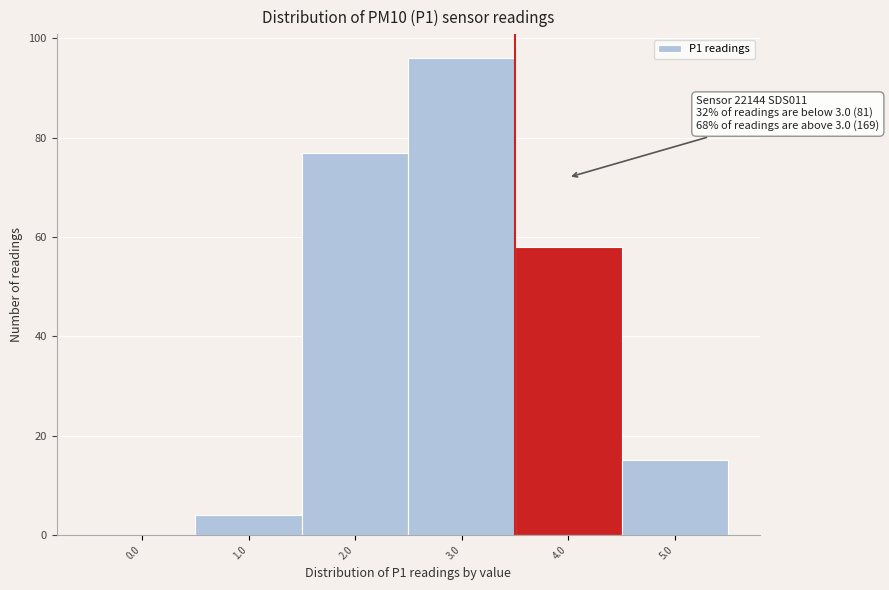

Reading left to right, list all the values displayed in this chart.

0.0=0	1.0=4	2.0=77	3.0=96	4.0=58	5.0=15